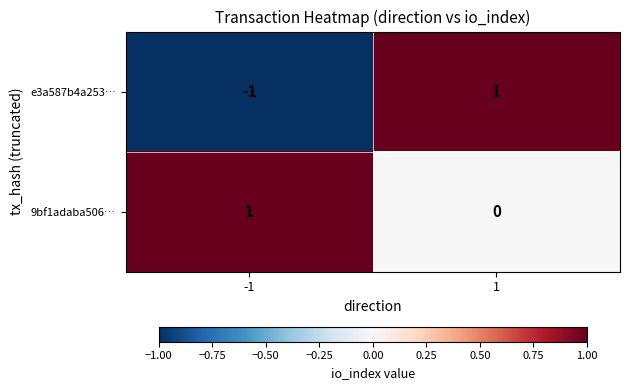

Reading left to right, extract all data points from this chart.

e3a587b4a253…: -1	1
9bf1adaba506…: 1	0